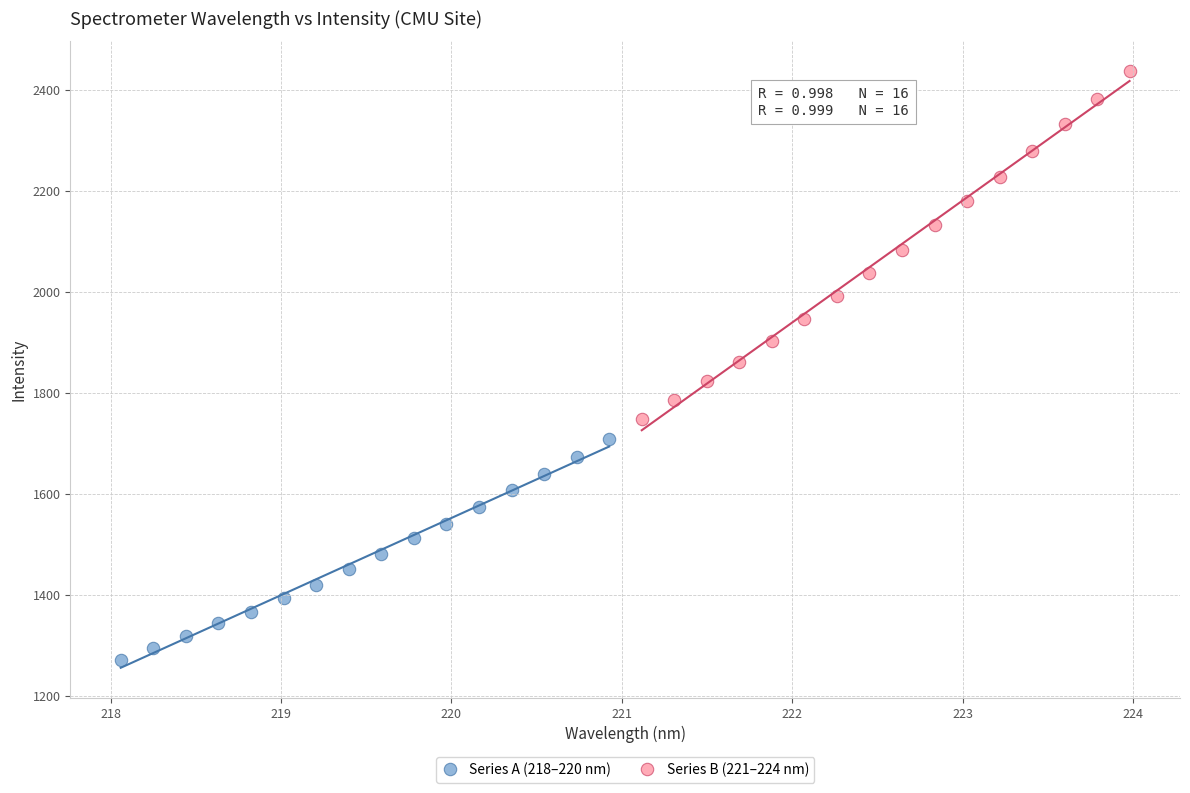

Which series contains the highest Y value?

Series B (221–224 nm)